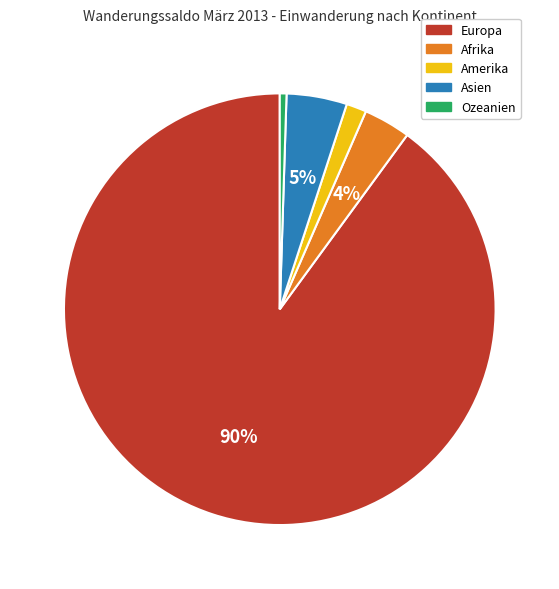

To the nearest percent, what is the average slice percentage?

20%